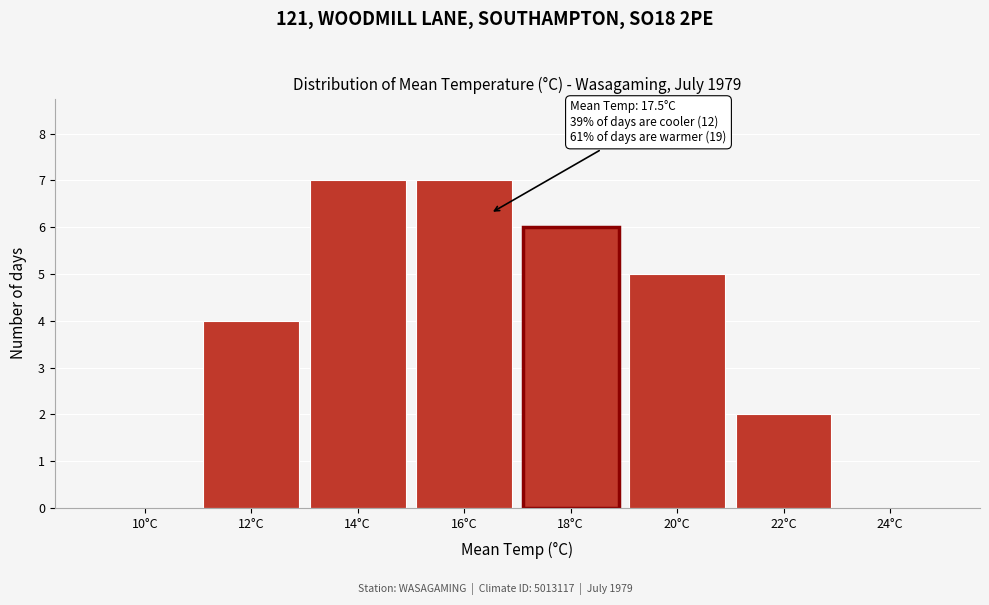

What is the sum of the values at 16°C and 14°C?

14